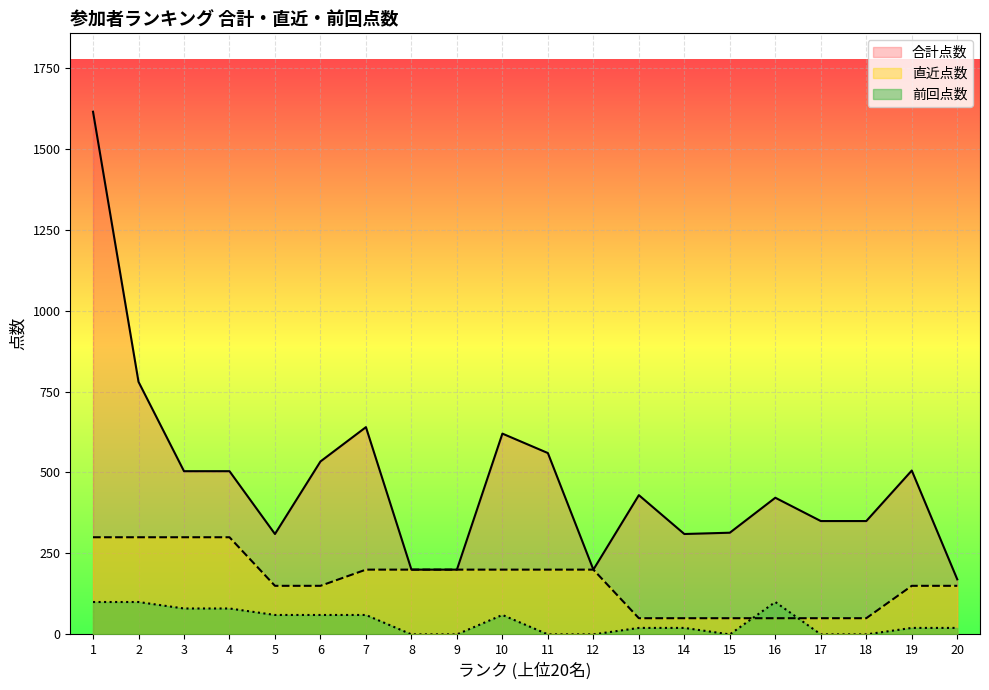

True or false: 合計点数 and 前回点数 cross at least once.

False